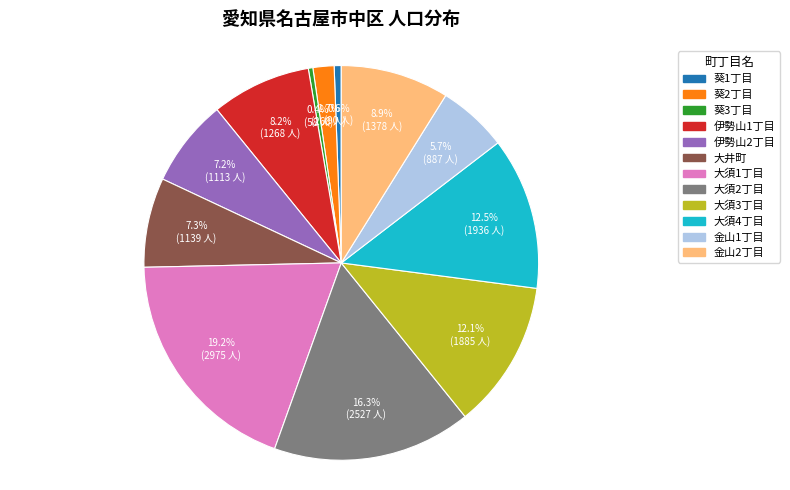

Which has a higher value, 金山1丁目 or 大井町?

大井町